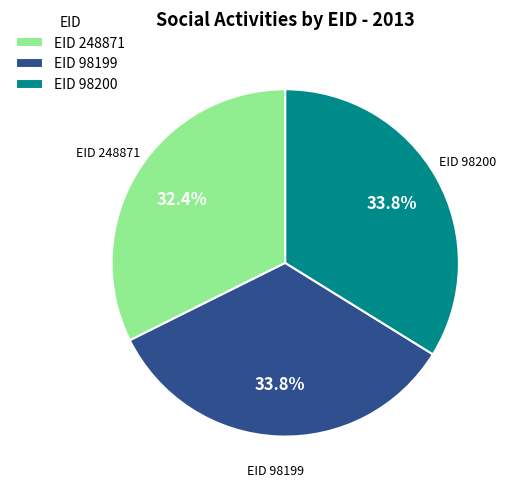

What is the ratio of the value at EID 98200 to the value at EID 98199?

1.0